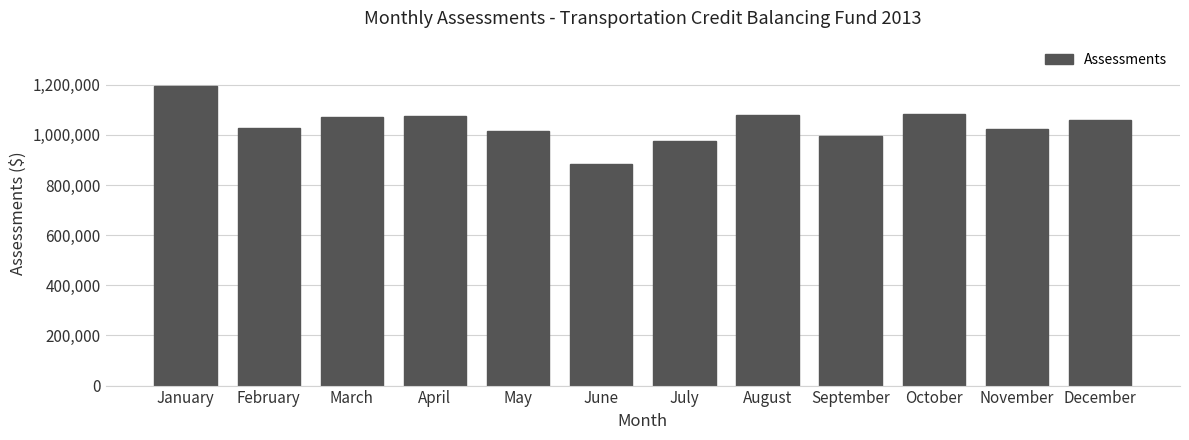

What is the sum of all values?

12488889.0